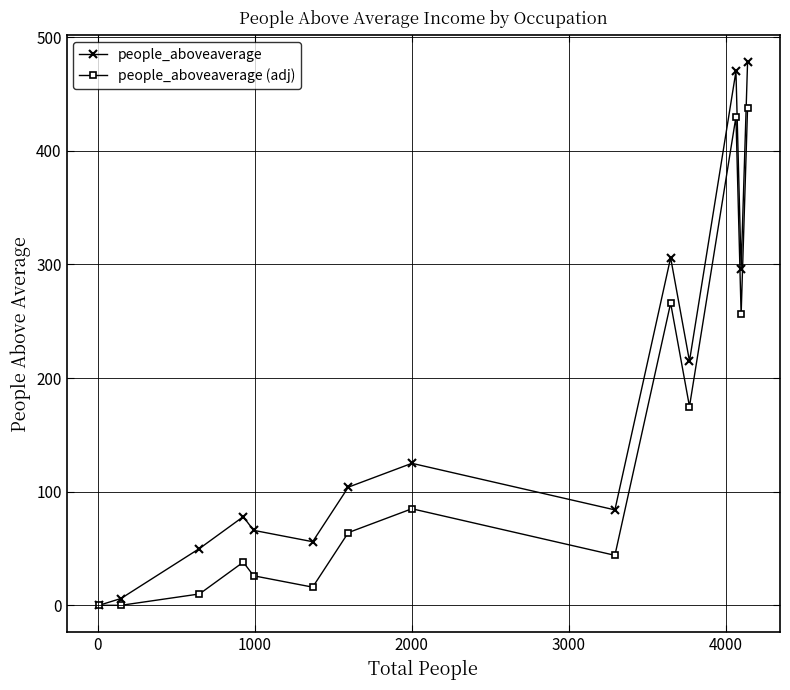

Which series has the largest total across all categories?

people_aboveaverage